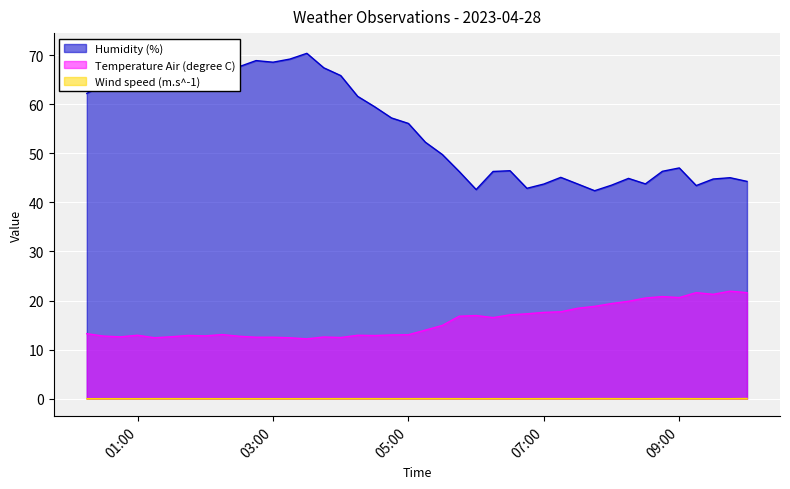

In Wind speed (m.s^-1), how many points are higher than both neighbors (excluding endpoints)?

11